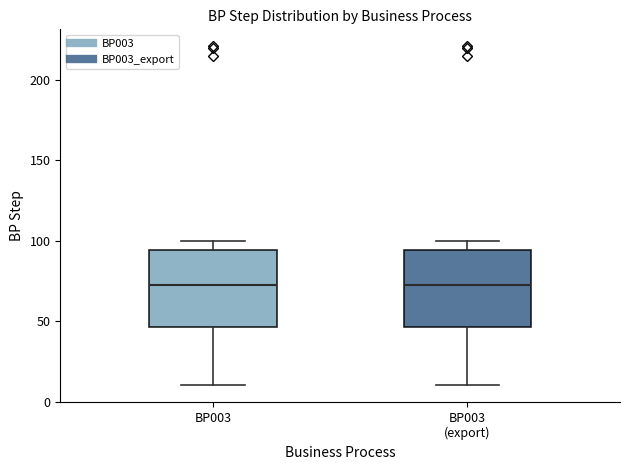

Reading left to right, read every box against the y-axis: the position of its median line, the range the box covers, and the ends of its whiskers. The values are not printed on the chart, so give them approximately, as read against the axis.

BP003: median 75, box 45 to 95, whiskers 10 to 100
BP003 (export): median 75, box 45 to 95, whiskers 10 to 100